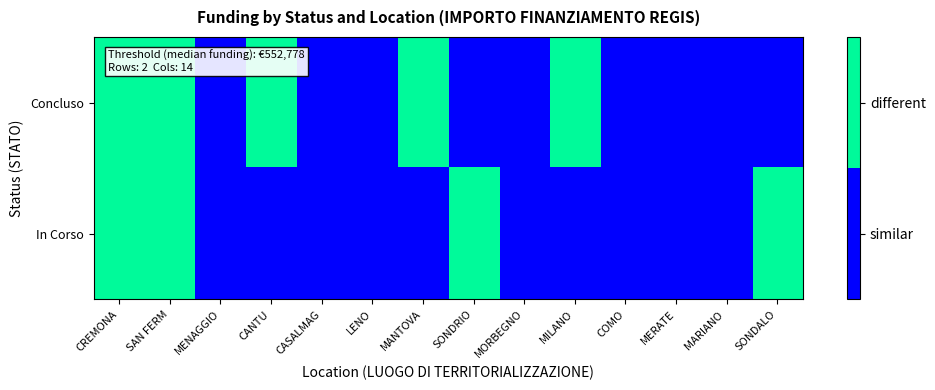

Which series changed the most between MILANO and COMO?

Concluso